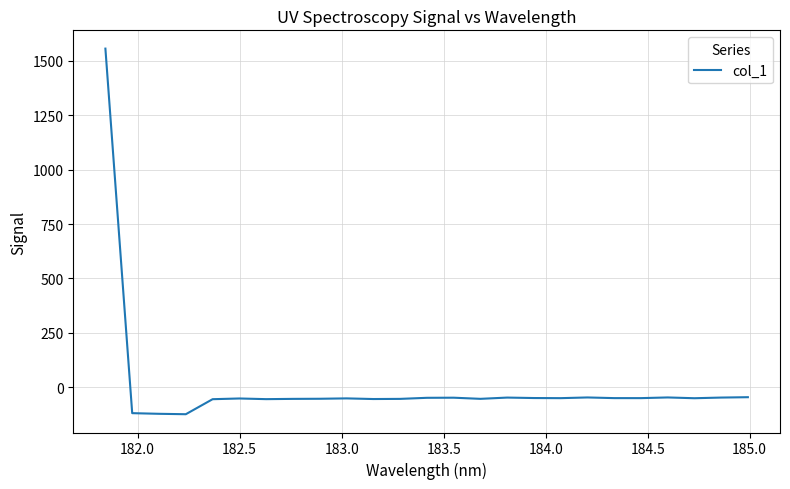

What is the difference between the maximum and minimum values?

1681.0